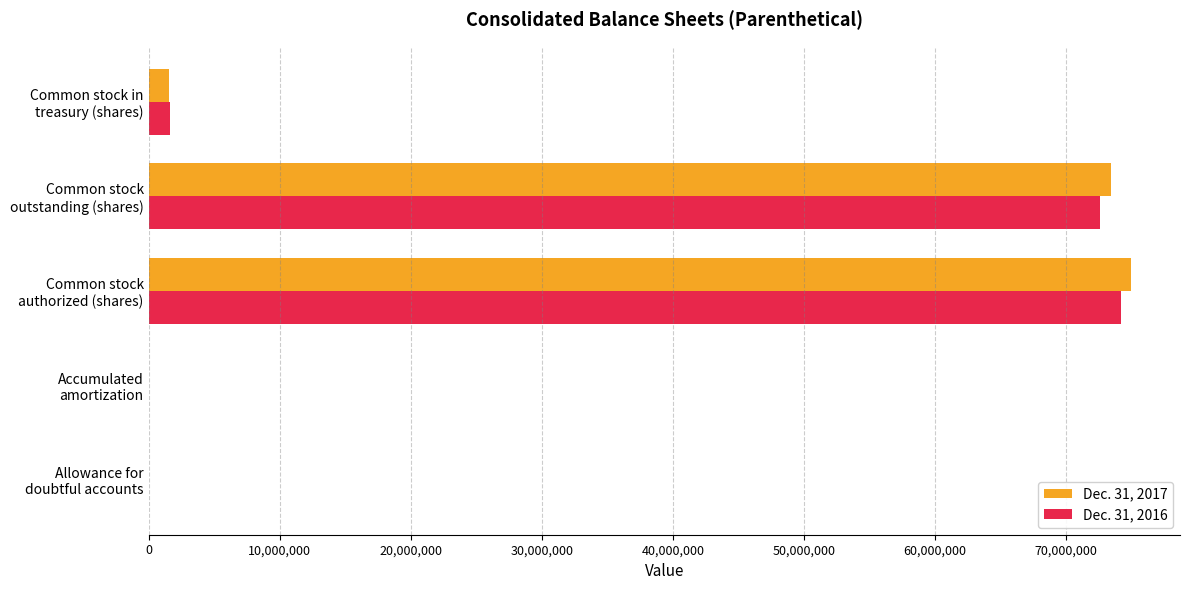

At which label is Dec. 31, 2016 closest to 37105455?

Common stock
outstanding (shares)